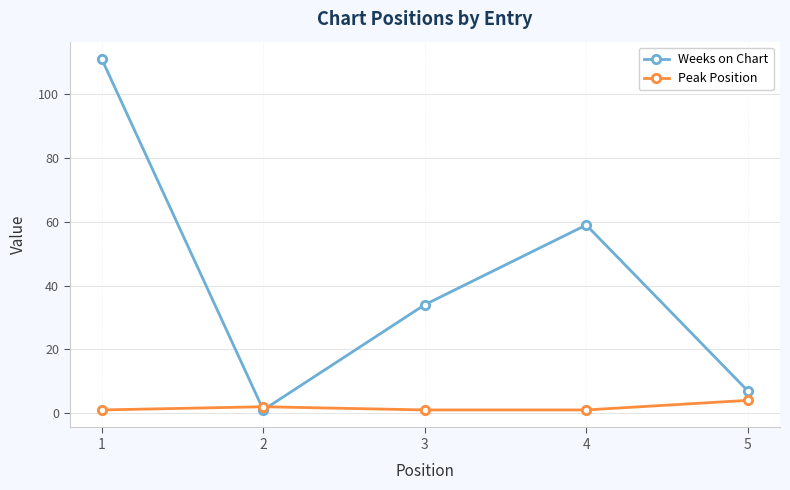

How many distinct data groups are displayed?

2